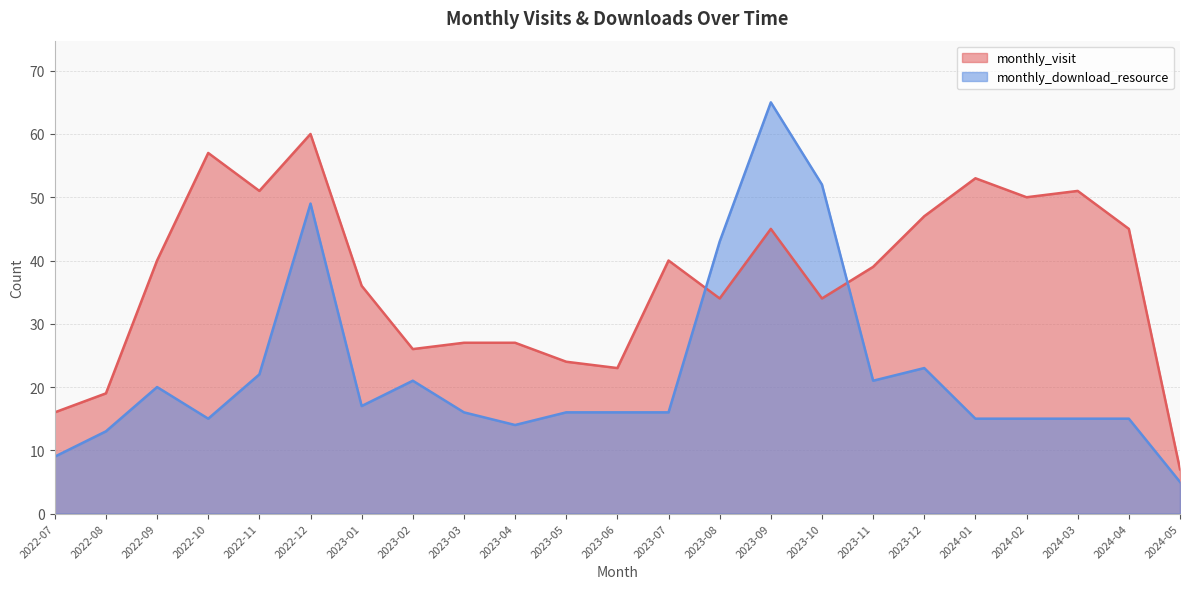

Which series has the largest total across all categories?

monthly_visit